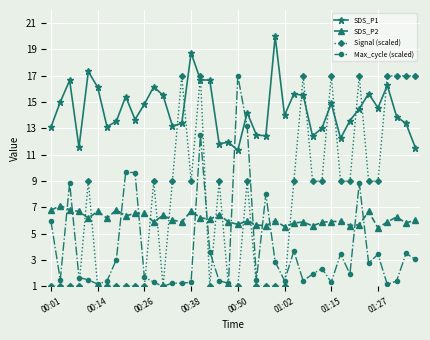

What is the smallest value displayed?

1.0